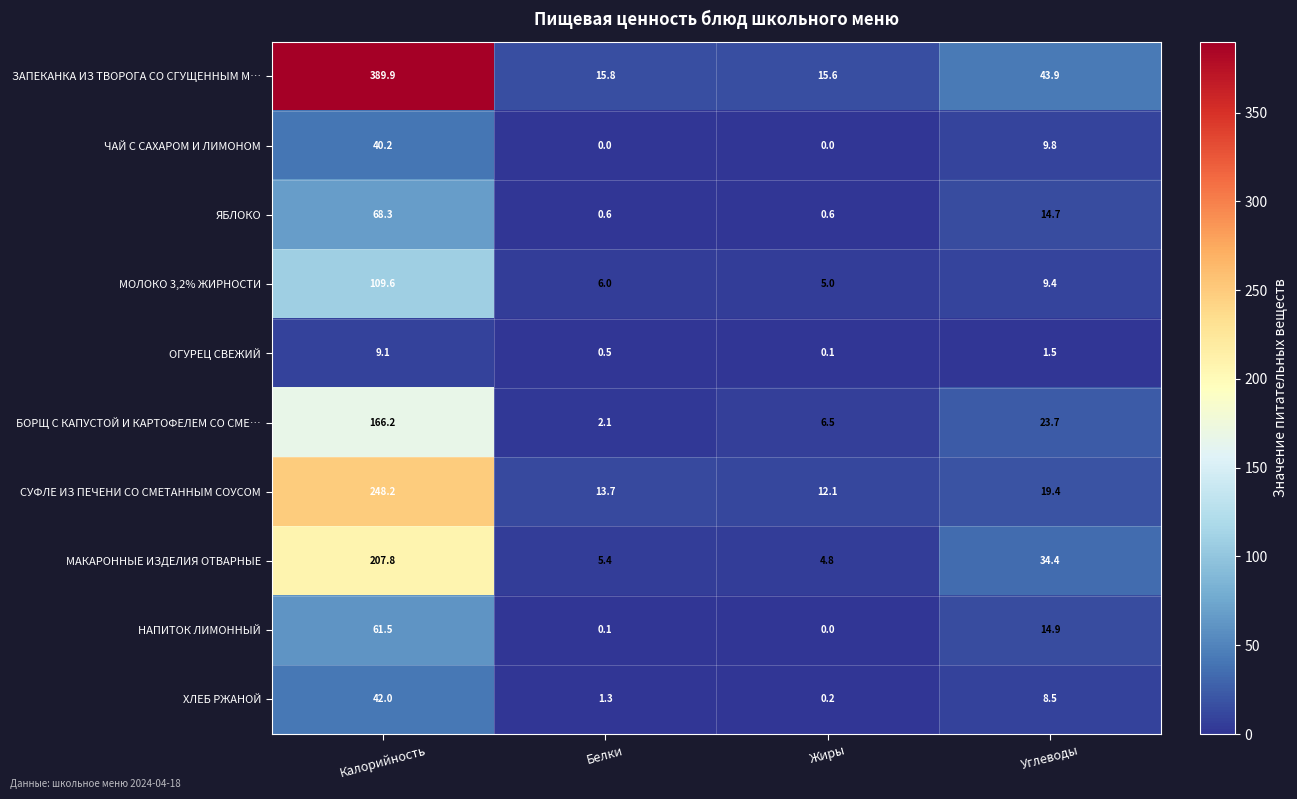

What is the difference between the maximum and minimum values in the НАПИТОК ЛИМОННЫЙ series?

61.5